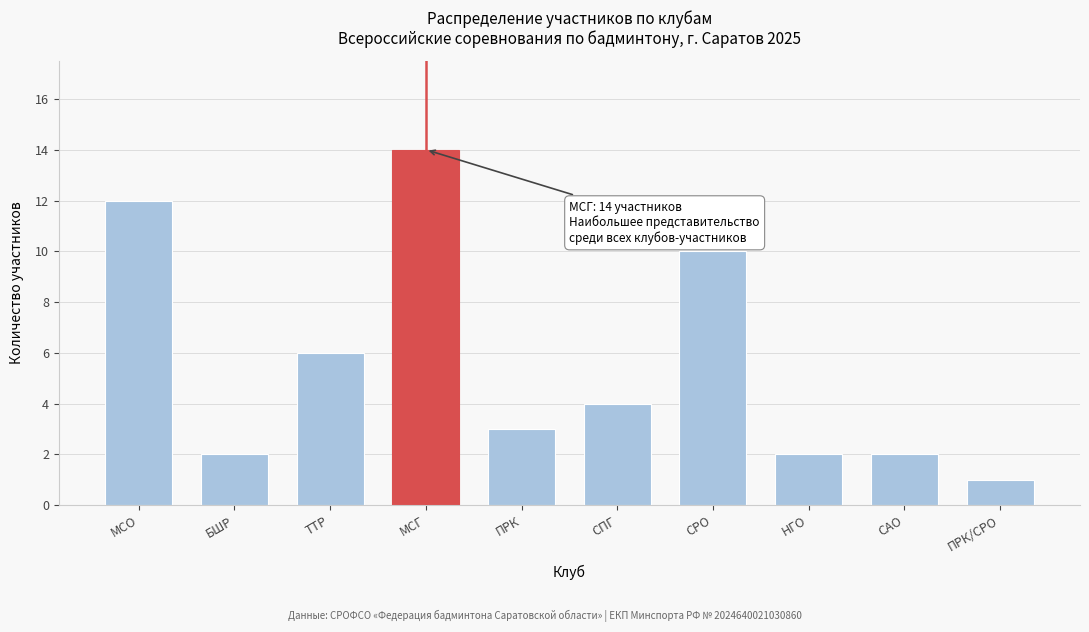

Reading right to left, list all the values displayed in this chart.

ПРК/СРО=1	САО=2	НГО=2	СРО=10	СПГ=4	ПРК=3	МСГ=14	ТТР=6	БШР=2	МСО=12